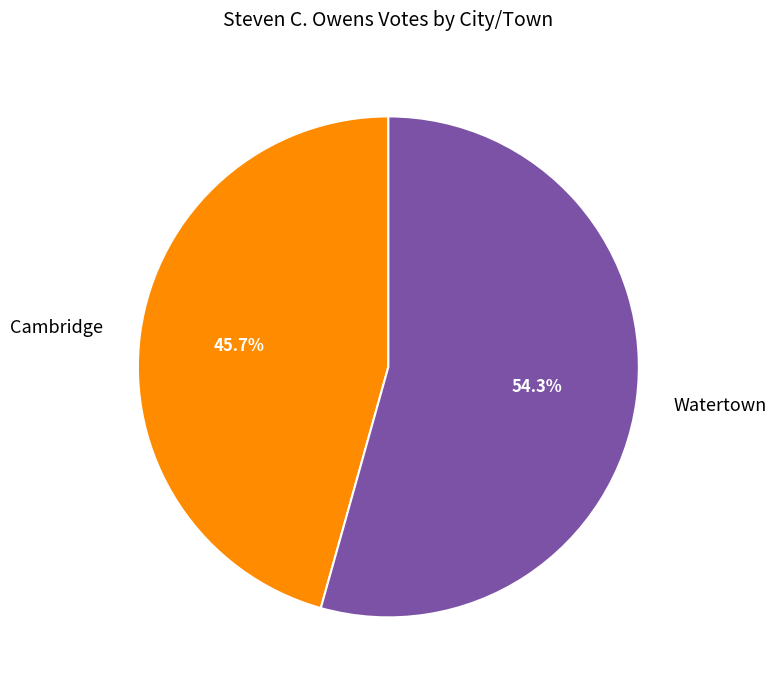

What percentage do Cambridge and Watertown together represent?

100.0%